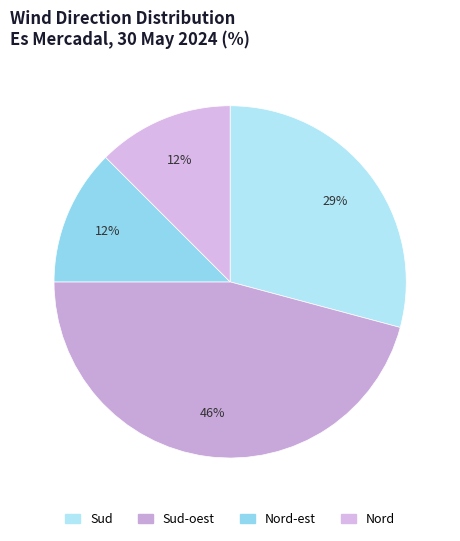

To the nearest percent, what is the average slice percentage?

25%